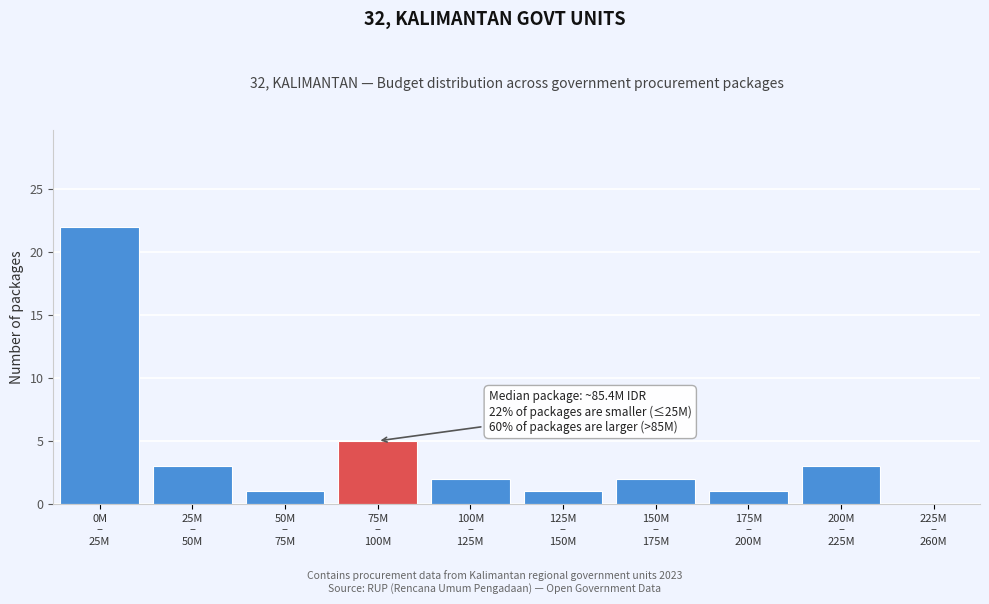

What is the sum of all values?

40